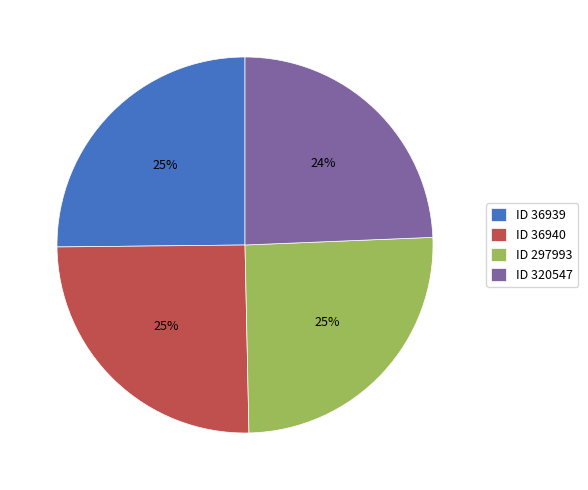

True or false: ID 36939 accounts for 25% of the total.

True